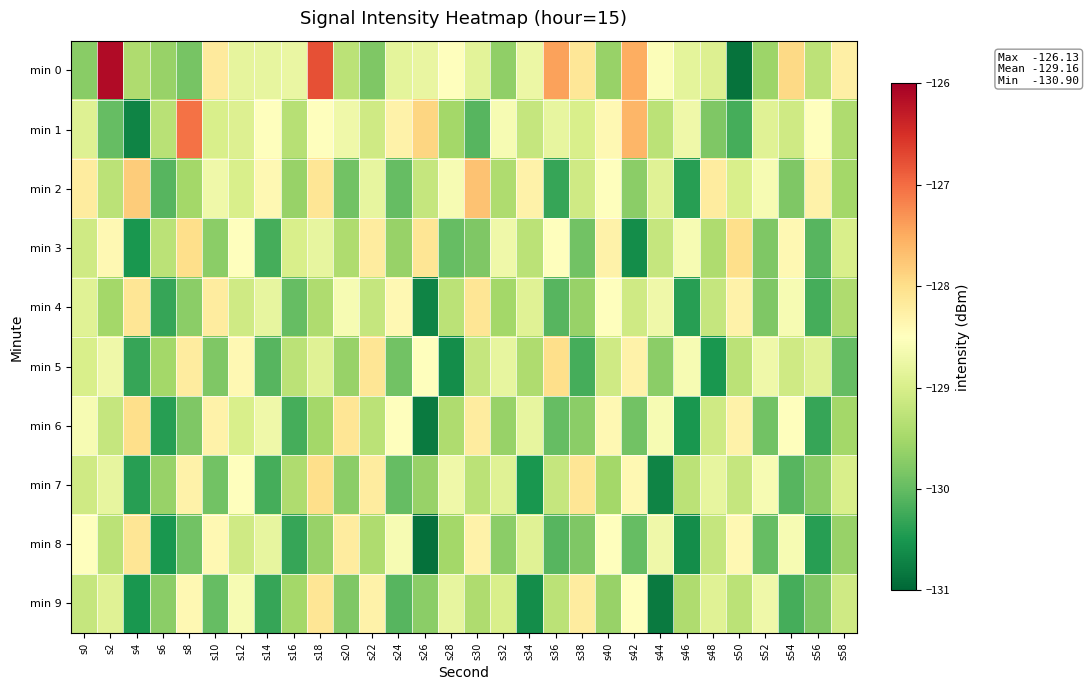

What is the total value across all series at s28?

-1292.9